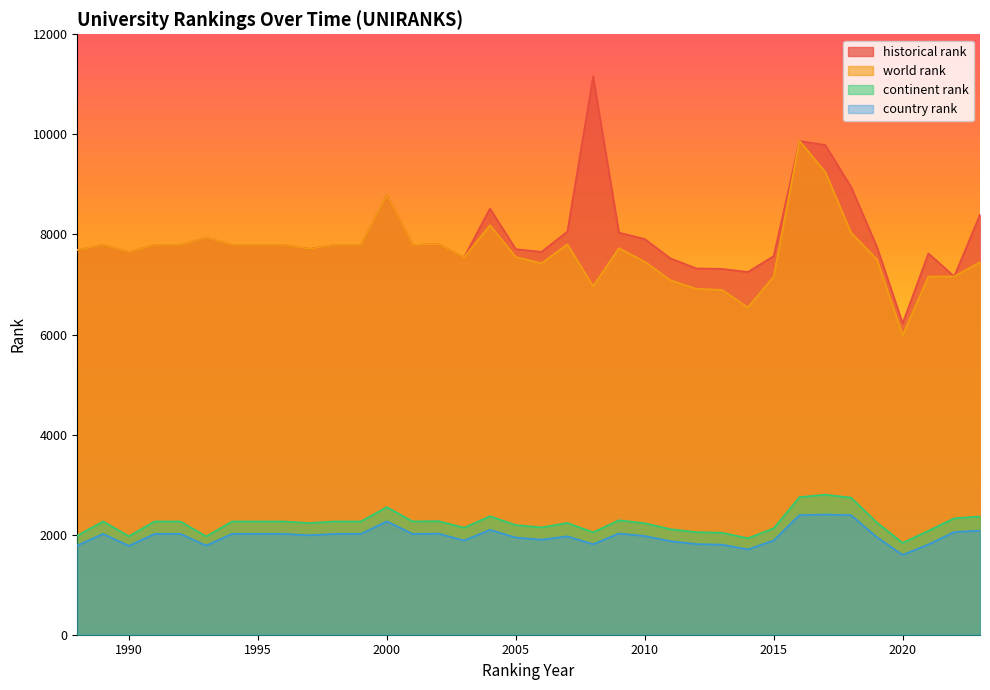

Reading right to left, list all the values displayed in this chart.

world rank: 2023=7447.0	2022=7161.0	2021=7159.0	2020=5986.0	2019=7504.0	2018=8036.0	2017=9248.0	2016=9871.0	2015=7160.0	2014=6541.0	2013=6892.0	2012=6913.0	2011=7085.0	2010=7456.0	2009=7727.0	2008=6965.0	2007=7803.0	2006=7424.0	2005=7550.0	2004=8185.0	2003=7544.0	2002=7803.0	2001=7790.0	2000=8788.0	1999=7790.0	1998=7790.0	1997=7710.0	1996=7790.0	1995=7790.0	1994=7790.0	1993=7934.0	1992=7790.0	1991=7790.0	1990=7648.0	1989=7790.0	1988=7689.0
continent rank: 2023=2363.0	2022=2327.0	2021=2077.0	2020=1836.0	2019=2244.0	2018=2740.0	2017=2799.0	2016=2750.0	2015=2126.0	2014=1928.0	2013=2039.0	2012=2050.0	2011=2109.0	2010=2229.0	2009=2287.0	2008=2047.0	2007=2234.0	2006=2145.0	2005=2193.0	2004=2368.0	2003=2139.0	2002=2270.0	2001=2264.0	2000=2551.0	1999=2264.0	1998=2264.0	1997=2233.0	1996=2264.0	1995=2264.0	1994=2264.0	1993=1965.0	1992=2264.0	1991=2264.0	1990=1969.0	1989=2264.0	1988=1980.0
country rank: 2023=2081.0	2022=2052.0	2021=1804.0	2020=1595.0	2019=1950.0	2018=2390.0	2017=2403.0	2016=2390.0	2015=1884.0	2014=1705.0	2013=1801.0	2012=1812.0	2011=1870.0	2010=1973.0	2009=2024.0	2008=1809.0	2007=1966.0	2006=1900.0	2005=1942.0	2004=2097.0	2003=1883.0	2002=2021.0	2001=2016.0	2000=2265.0	1999=2016.0	1998=2016.0	1997=1988.0	1996=2016.0	1995=2016.0	1994=2016.0	1993=1781.0	1992=2016.0	1991=2016.0	1990=1777.0	1989=2016.0	1988=1784.0
historical rank: 2023=8396.5	2022=7161.0	2021=7620.5	2020=6224.0	2019=7755.0	2018=8950.0	2017=9788.5	2016=9867.5	2015=7567.0	2014=7250.0	2013=7311.0	2012=7321.5	2011=7520.5	2010=7908.0	2009=8036.5	2008=11157.0	2007=8055.5	2006=7652.0	2005=7706.0	2004=8518.5	2003=7544.0	2002=7803.0	2001=7790.0	2000=8788.0	1999=7790.0	1998=7790.0	1997=7710.0	1996=7790.0	1995=7790.0	1994=7790.0	1993=7934.0	1992=7790.0	1991=7790.0	1990=7648.0	1989=7790.0	1988=7689.0